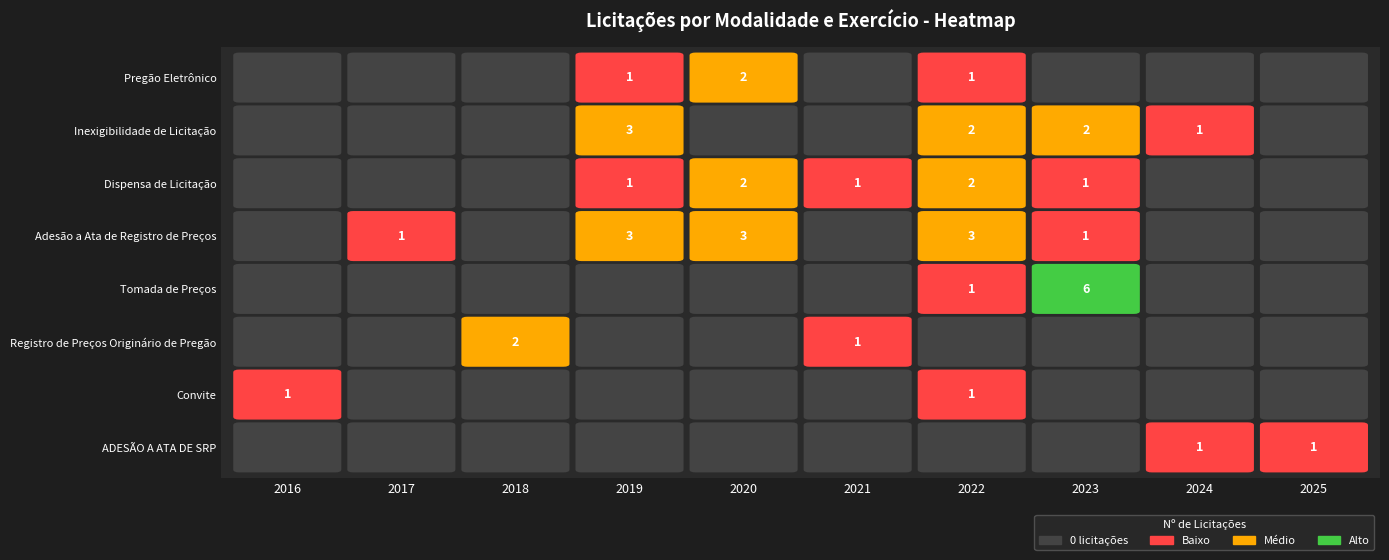

What is the difference between the highest and lowest values at 2023?

6